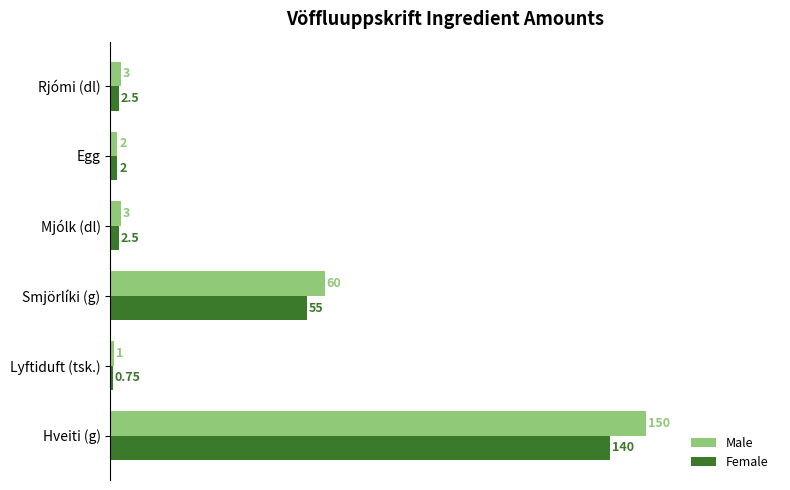

What is the sum of the Female values at Smjörlíki (g) and Egg?

57.0